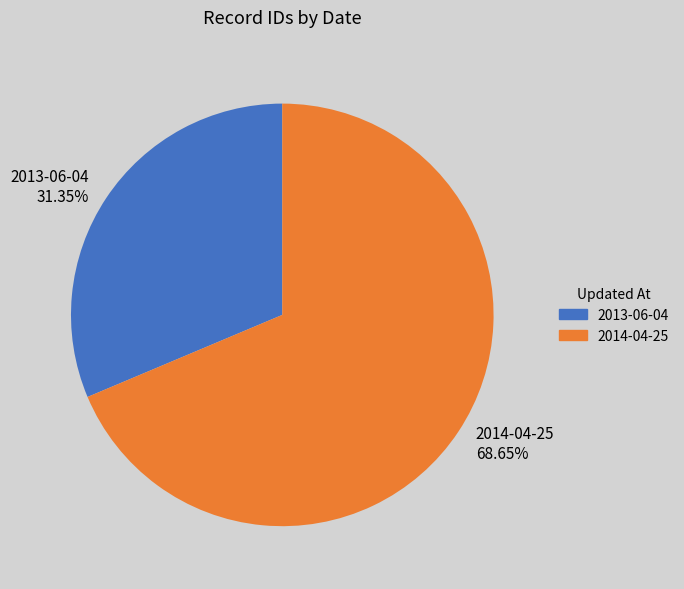

What is the ratio of the value at 2014-04-25 68.65% to the value at 2013-06-04 31.35%?

2.2